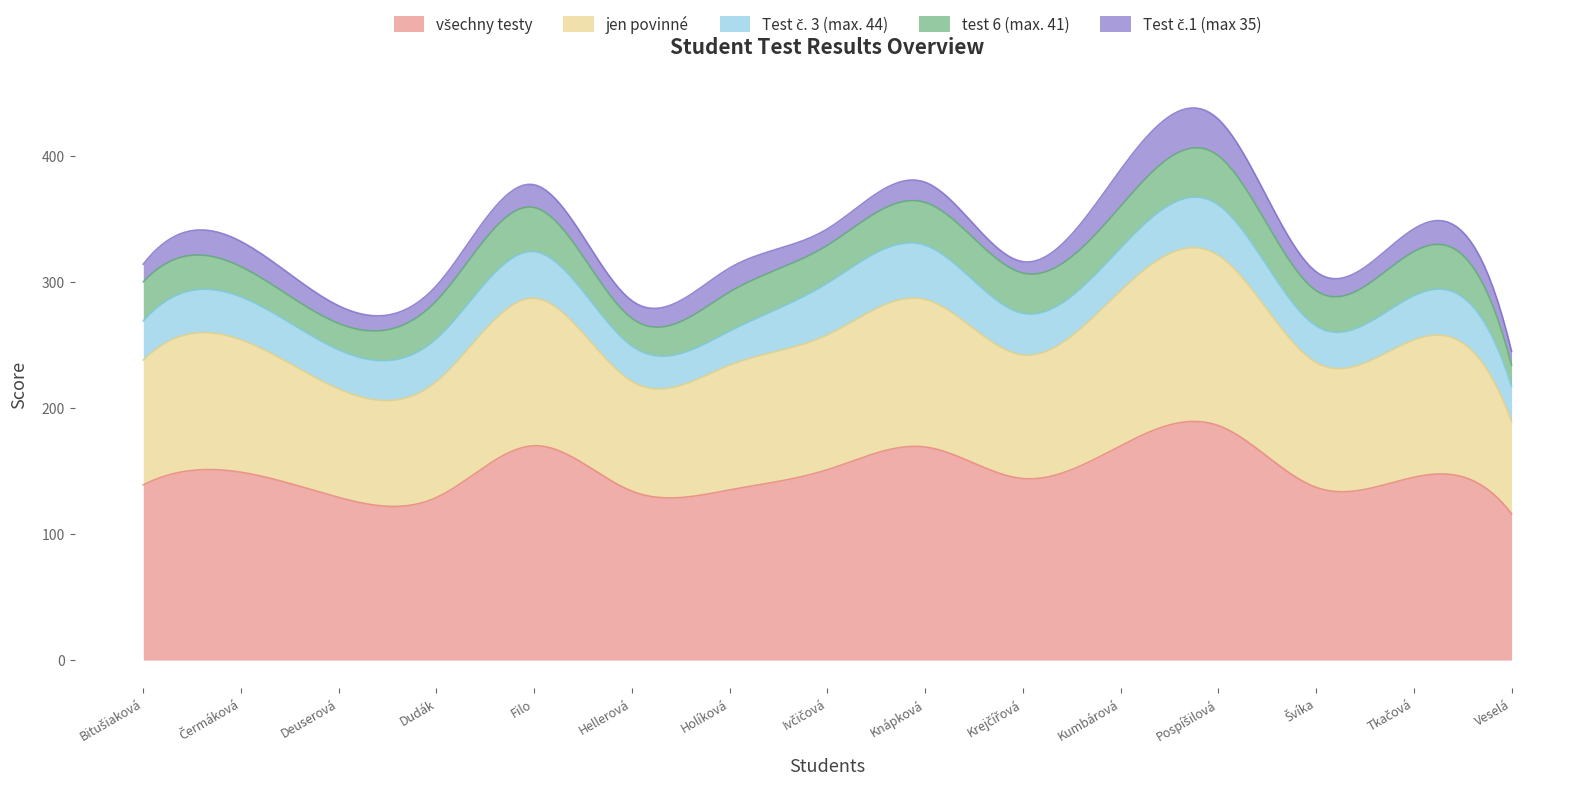

How many data points in Test č. 3 (max. 44) are above 34?

5